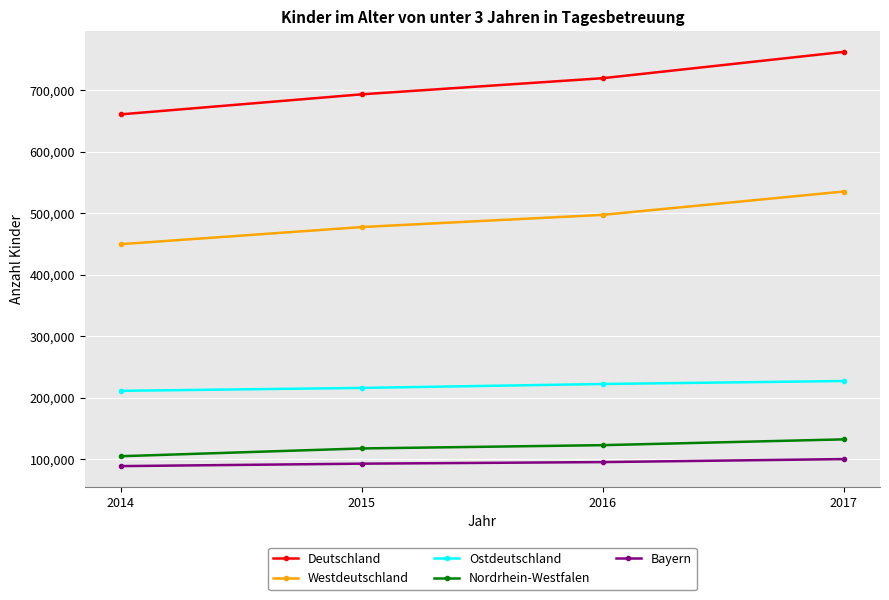

True or false: Ostdeutschland and Bayern intersect in this chart.

False